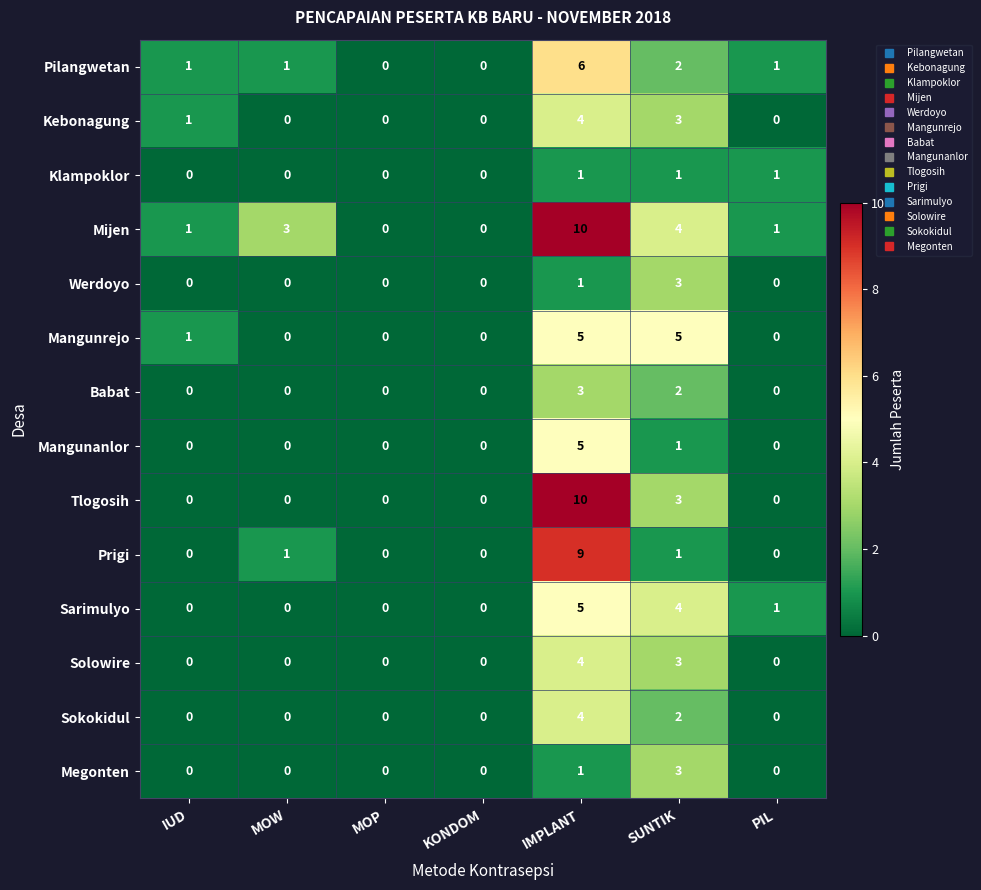

Which series changed the most between SUNTIK and PIL?

Mangunrejo